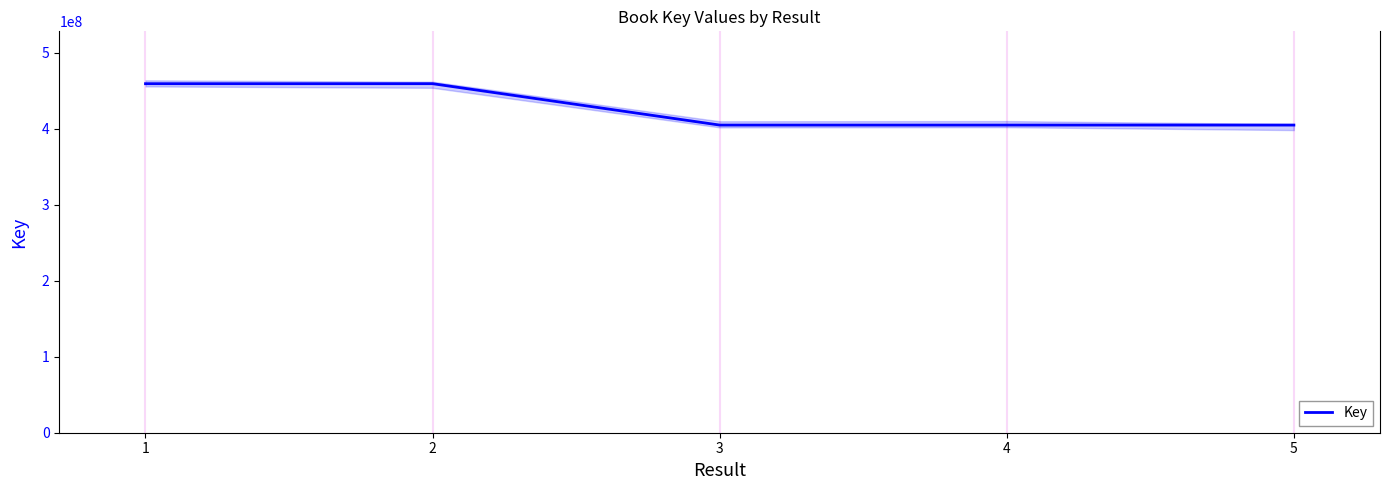

Rank the categories by value from lowest to highest.

3, 5, 4, 1, 2